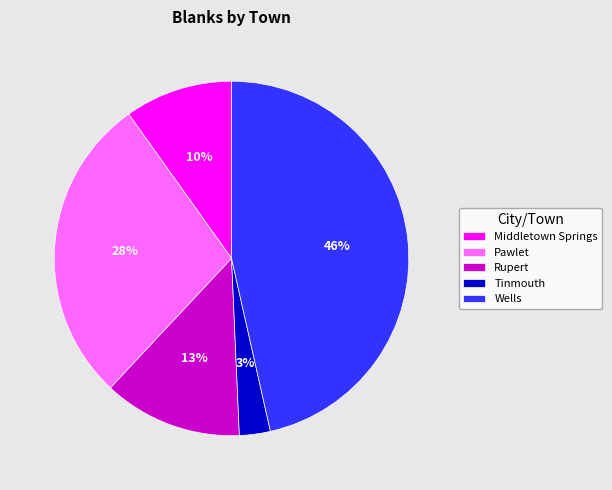

Which slice is the smallest?

Tinmouth